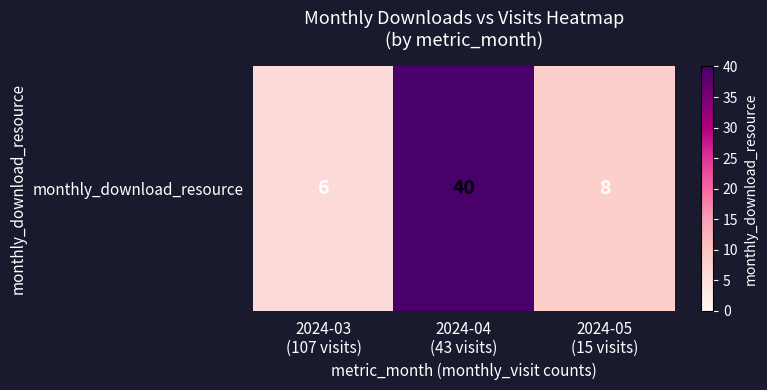

What is the difference between the second highest and minimum values?

2